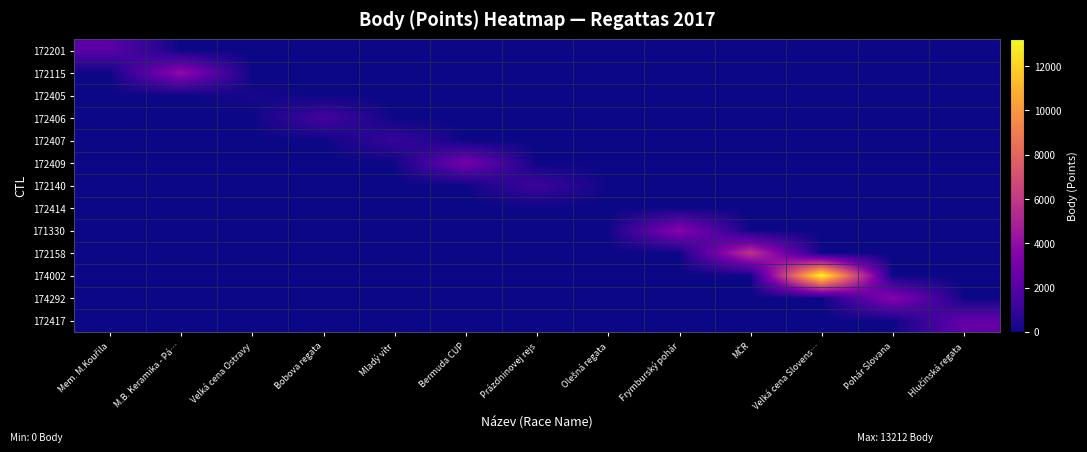

Reading right to left, what are all the values shown in this chart?

172201: Hlučínská regata=0	Pohár Slovana=0	Velká cena Slovens…=0	MČR=0	Frymburský pohár=0	Olešná regata=0	Prázdninovej rejs=0	Bermuda CUP=0	Mladý vítr=0	Bobova regata=0	Velká cena Ostravy=0	M.B. Keramika - Pá…=0	Mem. M.Kouřila=2109
172115: Hlučínská regata=0	Pohár Slovana=0	Velká cena Slovens…=0	MČR=0	Frymburský pohár=0	Olešná regata=0	Prázdninovej rejs=0	Bermuda CUP=0	Mladý vítr=0	Bobova regata=0	Velká cena Ostravy=0	M.B. Keramika - Pá…=3938	Mem. M.Kouřila=0
172405: Hlučínská regata=0	Pohár Slovana=0	Velká cena Slovens…=0	MČR=0	Frymburský pohár=0	Olešná regata=0	Prázdninovej rejs=0	Bermuda CUP=0	Mladý vítr=0	Bobova regata=0	Velká cena Ostravy=202	M.B. Keramika - Pá…=0	Mem. M.Kouřila=0
172406: Hlučínská regata=0	Pohár Slovana=0	Velká cena Slovens…=0	MČR=0	Frymburský pohár=0	Olešná regata=0	Prázdninovej rejs=0	Bermuda CUP=0	Mladý vítr=0	Bobova regata=1406	Velká cena Ostravy=0	M.B. Keramika - Pá…=0	Mem. M.Kouřila=0
172407: Hlučínská regata=0	Pohár Slovana=0	Velká cena Slovens…=0	MČR=0	Frymburský pohár=0	Olešná regata=0	Prázdninovej rejs=0	Bermuda CUP=0	Mladý vítr=1004	Bobova regata=0	Velká cena Ostravy=0	M.B. Keramika - Pá…=0	Mem. M.Kouřila=0
172409: Hlučínská regata=0	Pohár Slovana=0	Velká cena Slovens…=0	MČR=0	Frymburský pohár=0	Olešná regata=0	Prázdninovej rejs=0	Bermuda CUP=3017	Mladý vítr=0	Bobova regata=0	Velká cena Ostravy=0	M.B. Keramika - Pá…=0	Mem. M.Kouřila=0
172140: Hlučínská regata=0	Pohár Slovana=0	Velká cena Slovens…=0	MČR=0	Frymburský pohár=0	Olešná regata=0	Prázdninovej rejs=1215	Bermuda CUP=0	Mladý vítr=0	Bobova regata=0	Velká cena Ostravy=0	M.B. Keramika - Pá…=0	Mem. M.Kouřila=0
172414: Hlučínská regata=0	Pohár Slovana=0	Velká cena Slovens…=0	MČR=0	Frymburský pohár=0	Olešná regata=0	Prázdninovej rejs=0	Bermuda CUP=0	Mladý vítr=0	Bobova regata=0	Velká cena Ostravy=0	M.B. Keramika - Pá…=0	Mem. M.Kouřila=0
171330: Hlučínská regata=0	Pohár Slovana=0	Velká cena Slovens…=0	MČR=0	Frymburský pohár=3641	Olešná regata=0	Prázdninovej rejs=0	Bermuda CUP=0	Mladý vítr=0	Bobova regata=0	Velká cena Ostravy=0	M.B. Keramika - Pá…=0	Mem. M.Kouřila=0
172158: Hlučínská regata=0	Pohár Slovana=0	Velká cena Slovens…=0	MČR=5775	Frymburský pohár=0	Olešná regata=0	Prázdninovej rejs=0	Bermuda CUP=0	Mladý vítr=0	Bobova regata=0	Velká cena Ostravy=0	M.B. Keramika - Pá…=0	Mem. M.Kouřila=0
174002: Hlučínská regata=0	Pohár Slovana=0	Velká cena Slovens…=13212	MČR=0	Frymburský pohár=0	Olešná regata=0	Prázdninovej rejs=0	Bermuda CUP=0	Mladý vítr=0	Bobova regata=0	Velká cena Ostravy=0	M.B. Keramika - Pá…=0	Mem. M.Kouřila=0
174292: Hlučínská regata=0	Pohár Slovana=3611	Velká cena Slovens…=0	MČR=0	Frymburský pohár=0	Olešná regata=0	Prázdninovej rejs=0	Bermuda CUP=0	Mladý vítr=0	Bobova regata=0	Velká cena Ostravy=0	M.B. Keramika - Pá…=0	Mem. M.Kouřila=0
172417: Hlučínská regata=2400	Pohár Slovana=0	Velká cena Slovens…=0	MČR=0	Frymburský pohár=0	Olešná regata=0	Prázdninovej rejs=0	Bermuda CUP=0	Mladý vítr=0	Bobova regata=0	Velká cena Ostravy=0	M.B. Keramika - Pá…=0	Mem. M.Kouřila=0